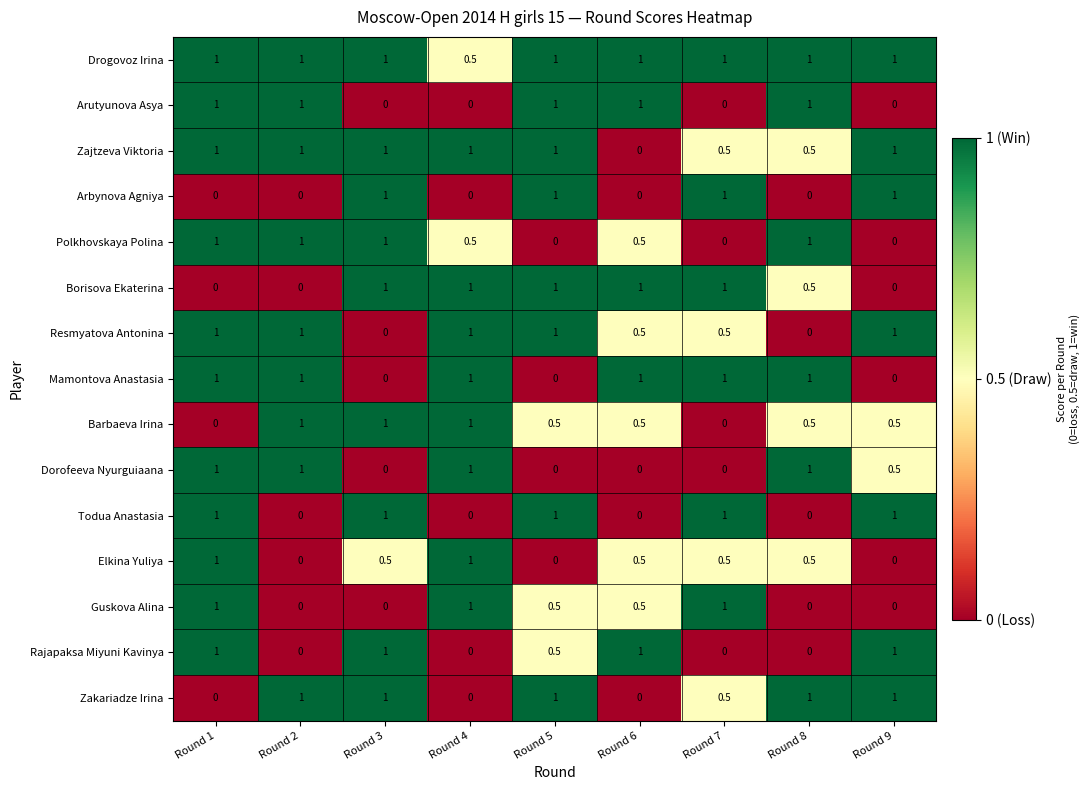

The Arbynova Agniya series shows 1.0 at Round 5. True or false?

True